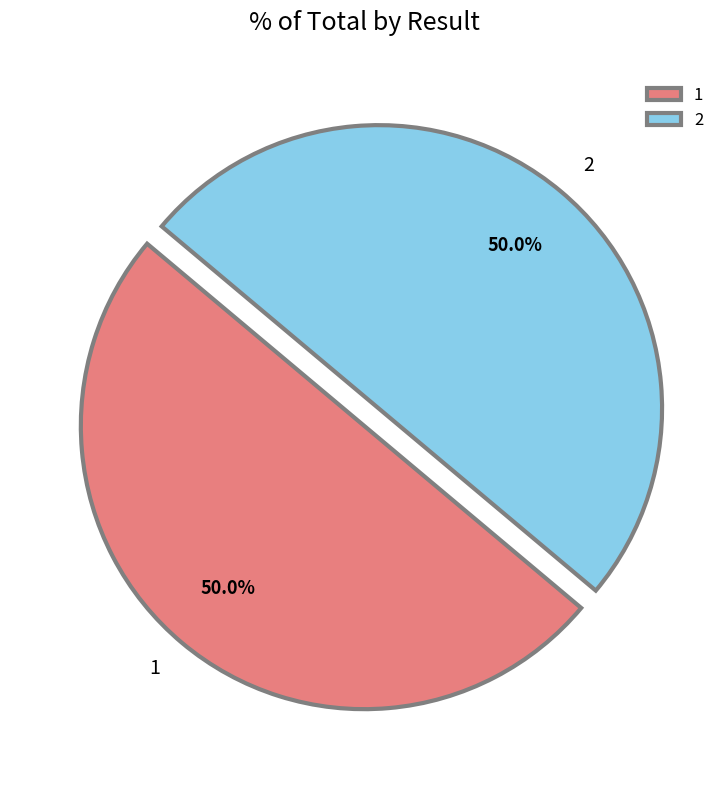

How many segments does this pie chart have?

2